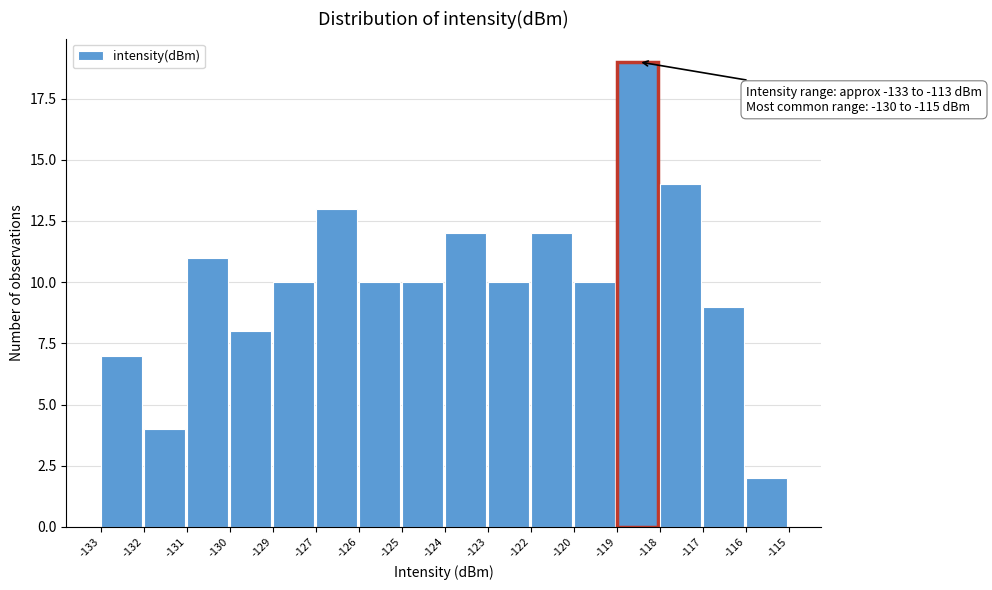

Reading left to right, list all the values displayed in this chart.

-133=7	-132=4	-131=11	-130=8	-129=10	-127=13	-126=10	-125=10	-124=12	-123=10	-122=12	-120=10	-119=19	-118=14	-117=9	-116=2